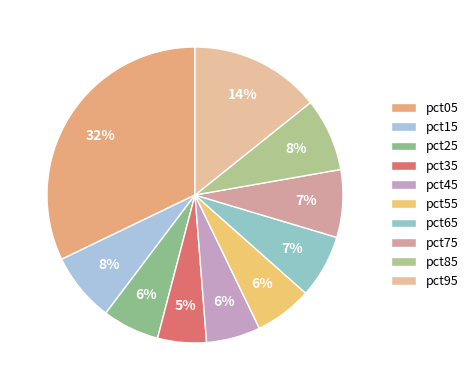

Does pct65 represent more than half of the total?

No